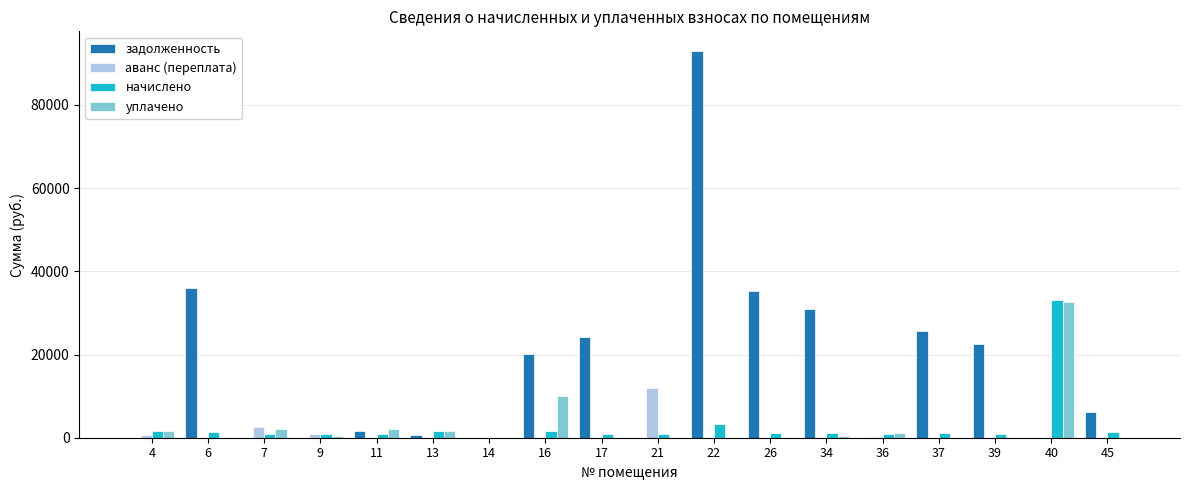

Is the value of аванс (переплата) at 4 greater than the value of начислено at 40?

No